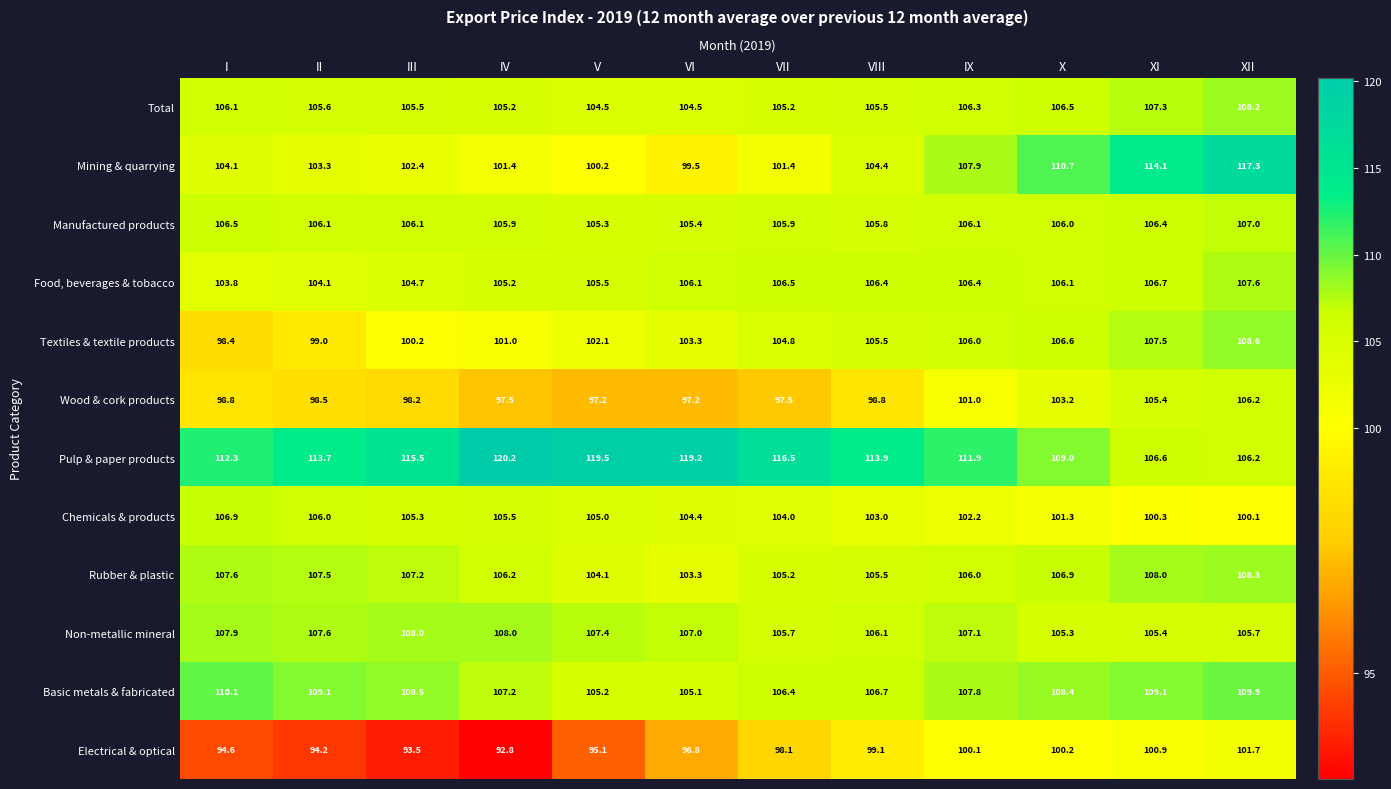

Which series has the largest total across all categories?

Pulp & paper products